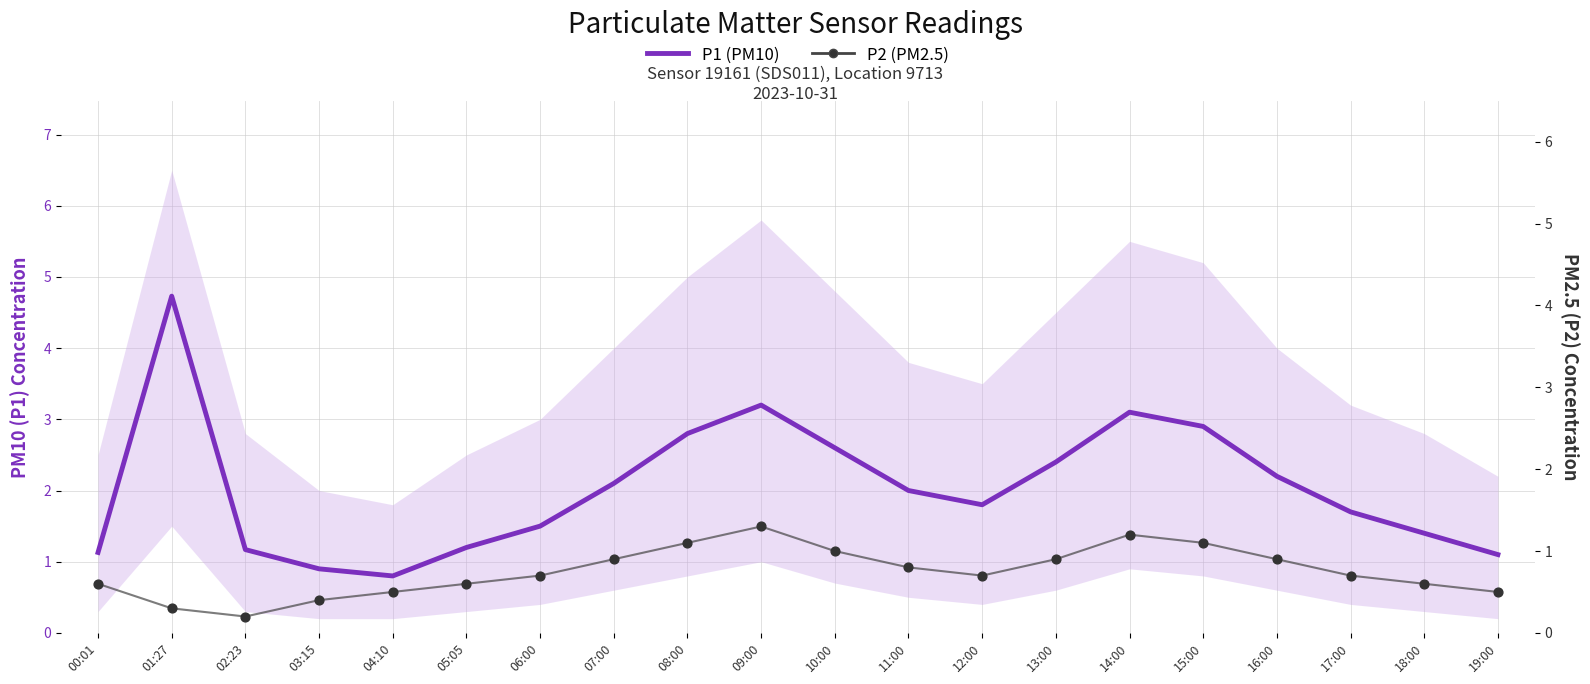

Which series contains the highest Y value?

P1 (PM10)